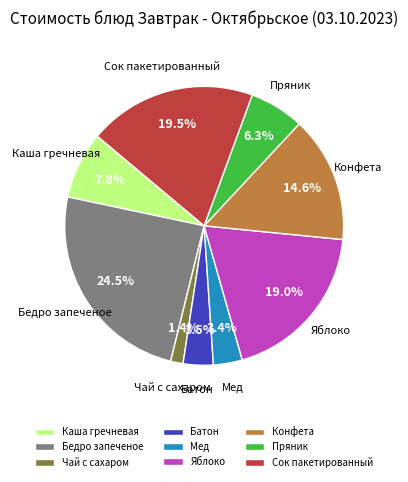

Is Конфета the majority of the pie?

No